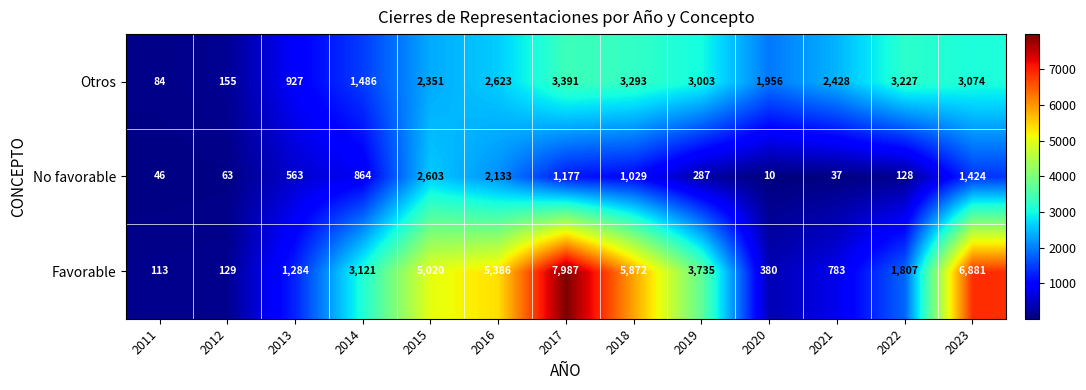

Which series has the largest total across all categories?

Favorable